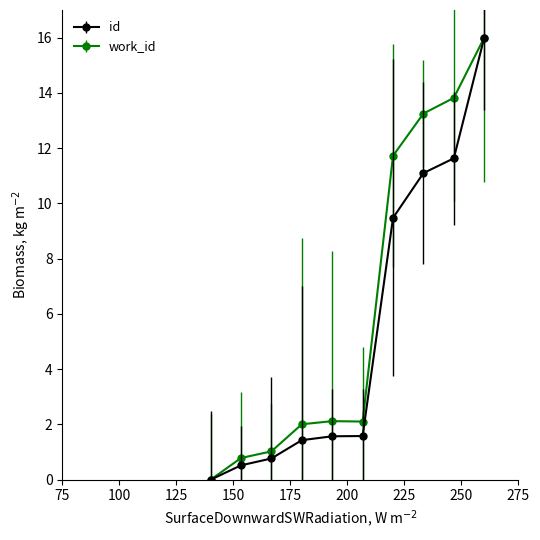

What is the difference between the maximum and second lowest values in the id series?

15.5